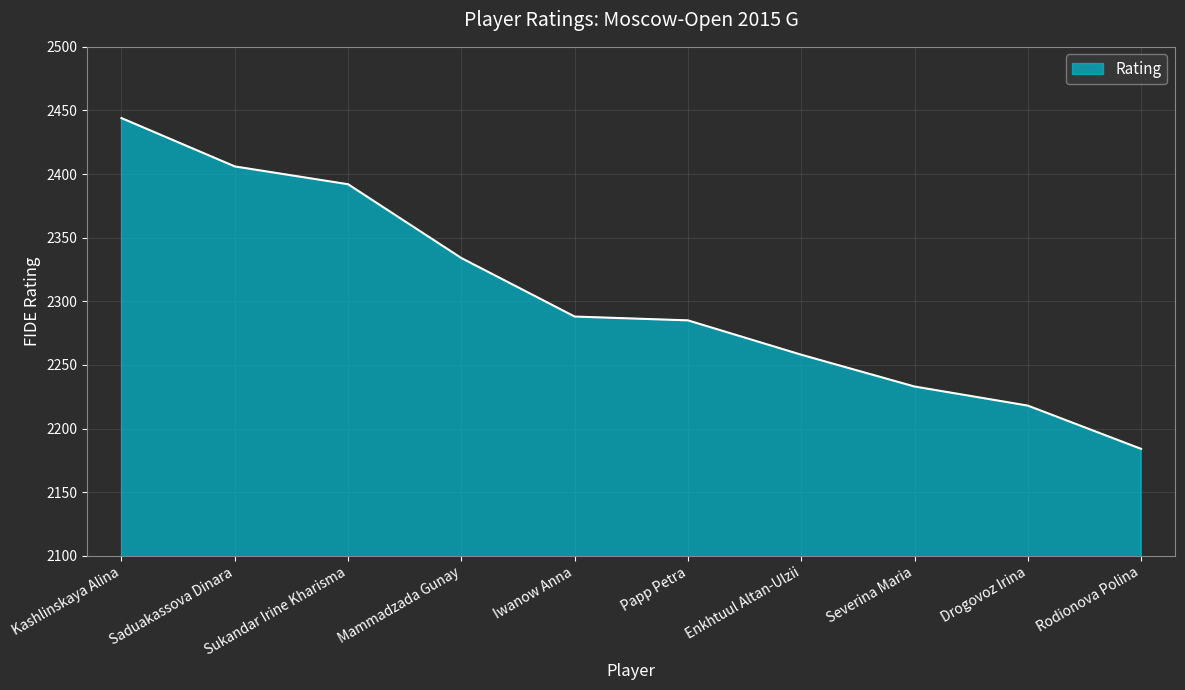

At which category does the chart reach its minimum across all series?

Rodionova Polina